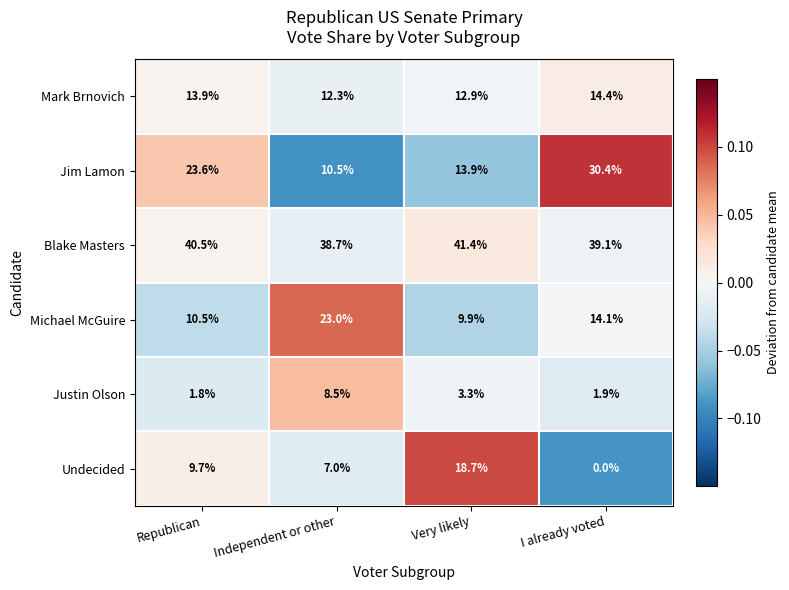

The value of Undecided at Republican is 5.2. True or false?

False